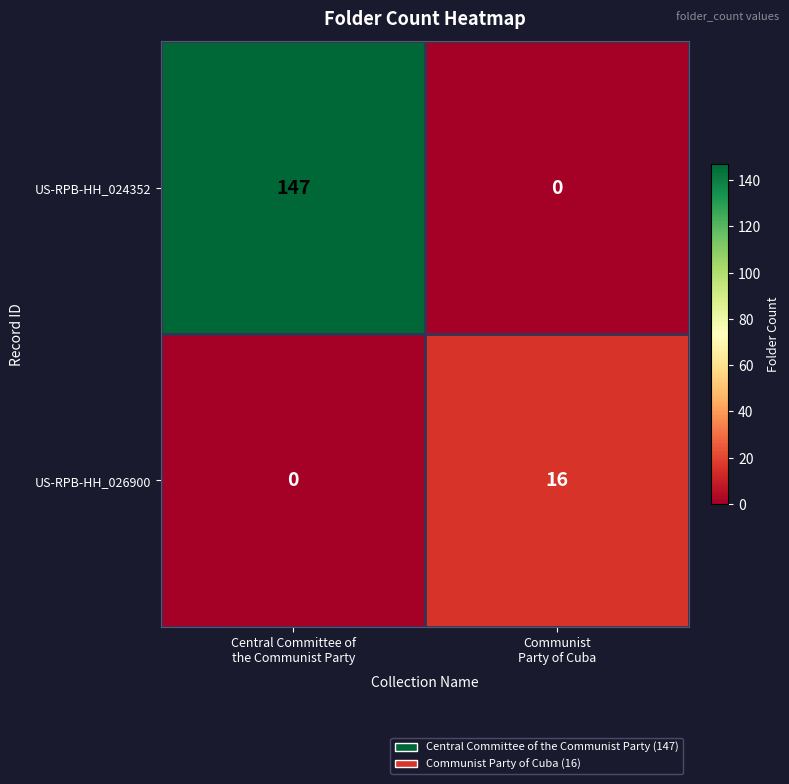

What is the greatest value displayed?

147